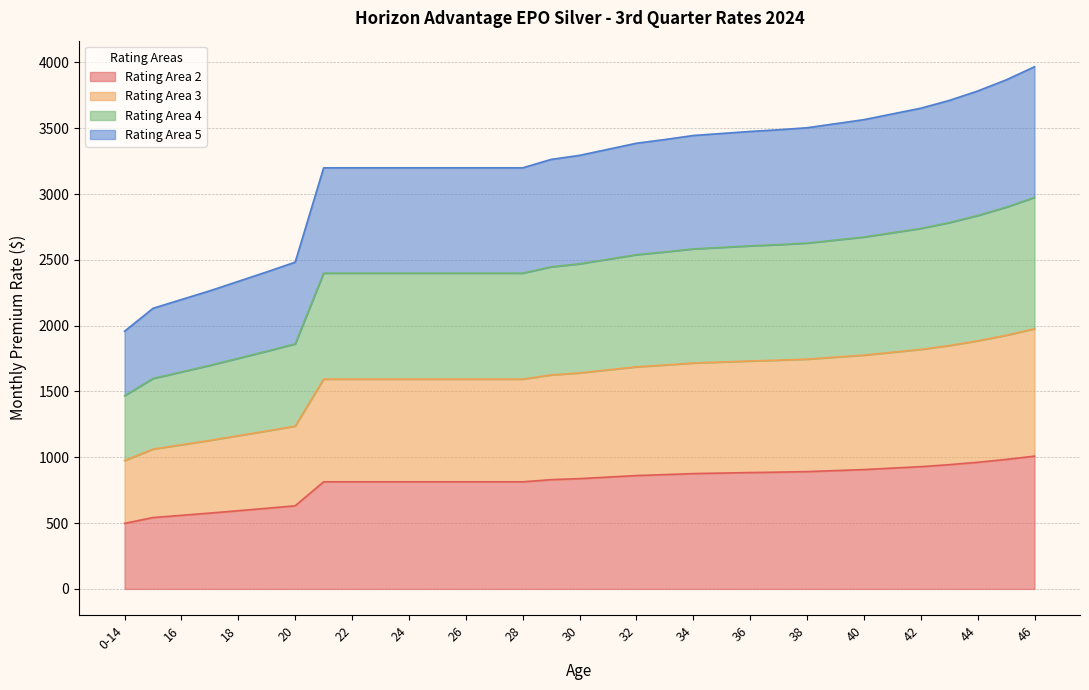

What is the minimum value for Rating Area 2?

498.0